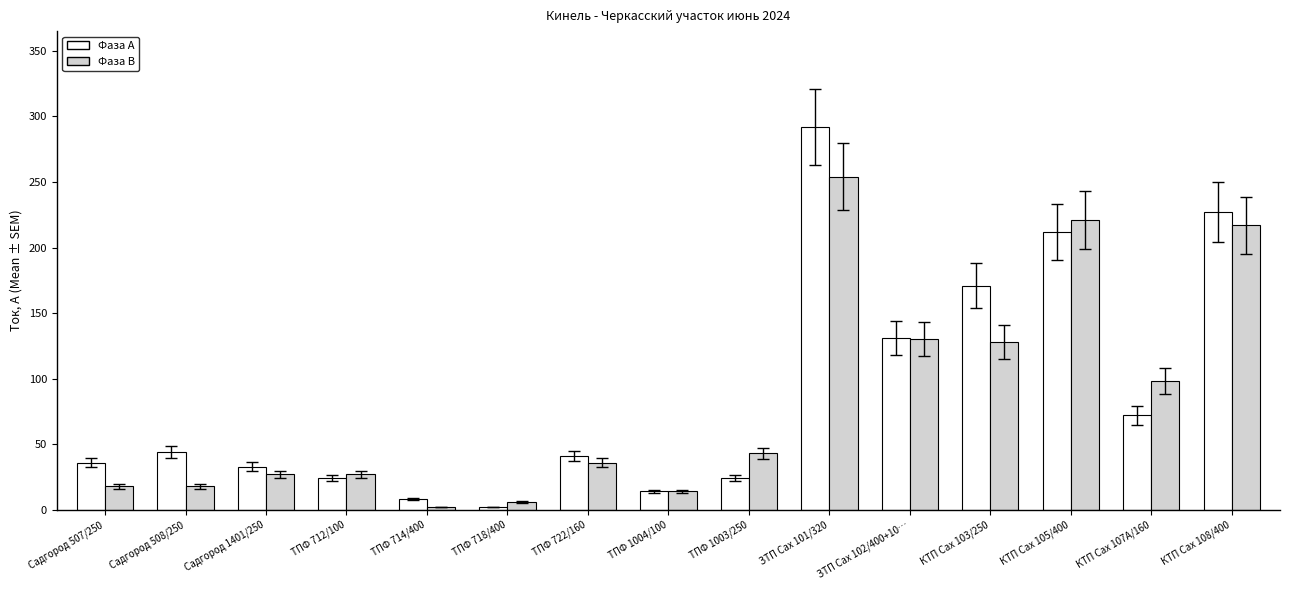

At КТП Сах 107А/160, list the series in order from largest to smallest.

Фаза В, Фаза А